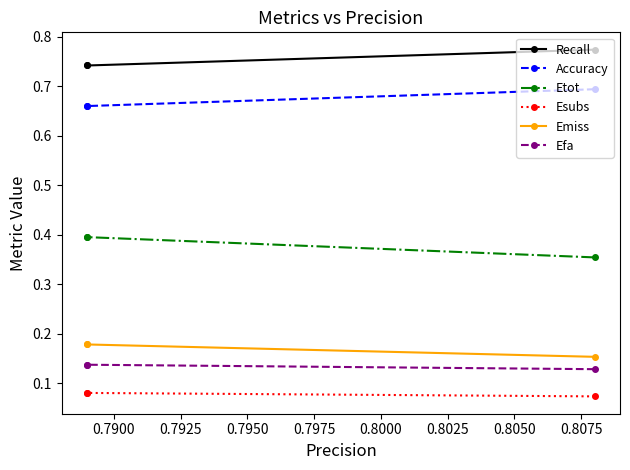

At 0.7900, list the series in order from largest to smallest.

Recall, Accuracy, Etot, Emiss, Efa, Esubs